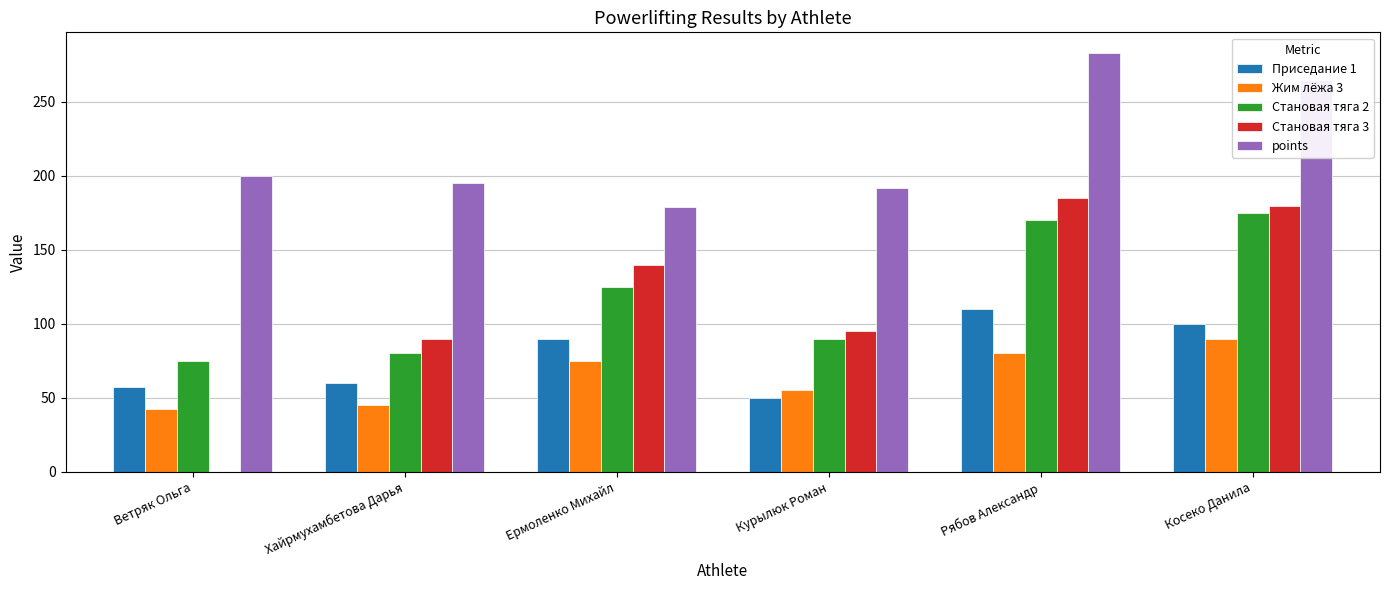

How many groups of bars are there?

6